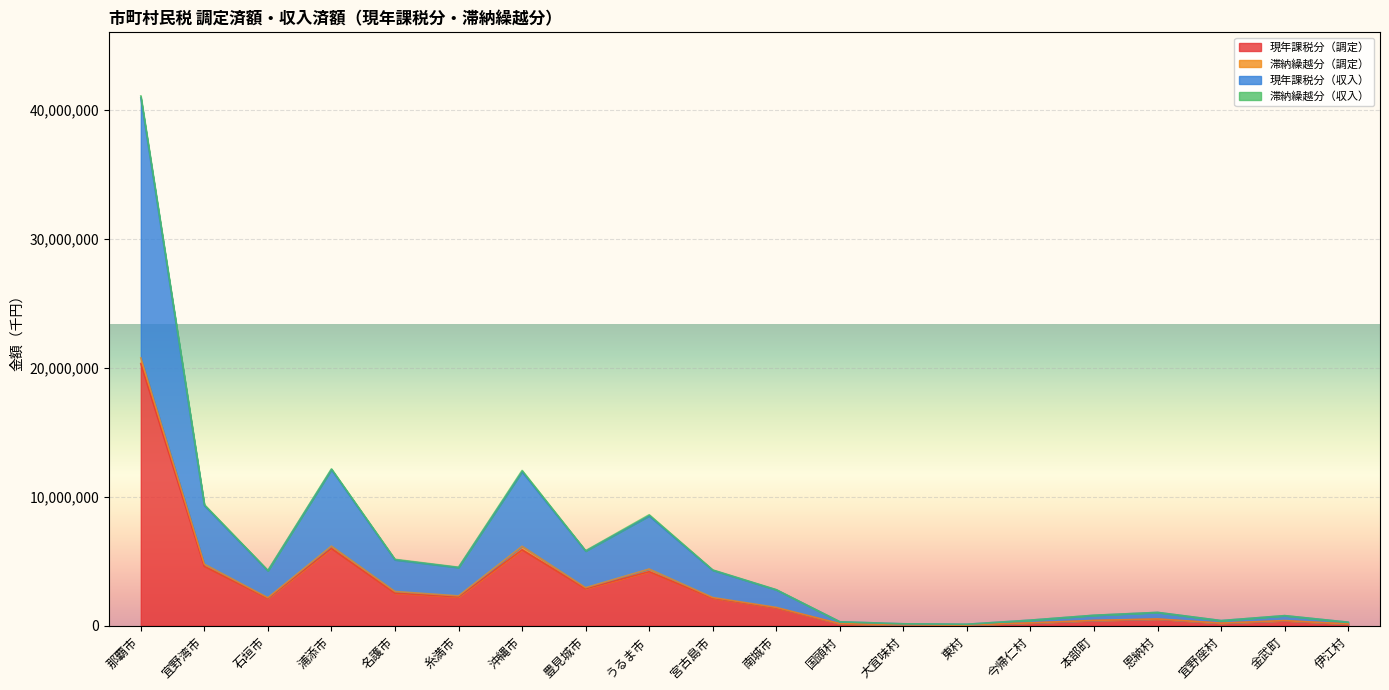

Which category has the lowest value in the 現年課税分（調定） series?

東村